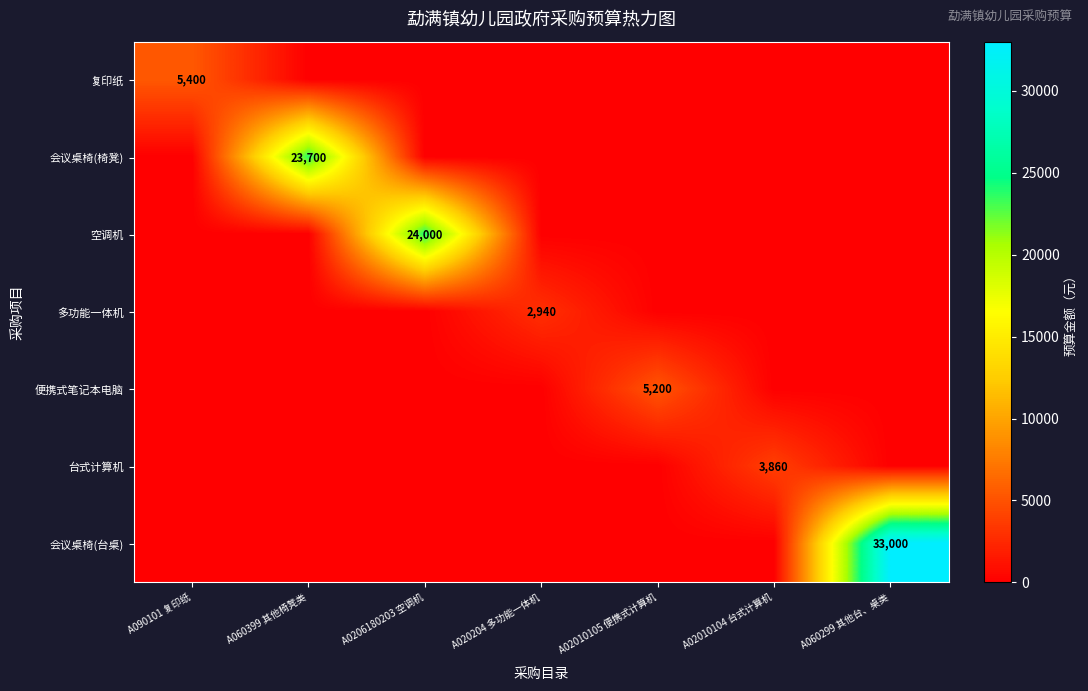

Which series has the widest spread of values?

会议桌椅(台桌)